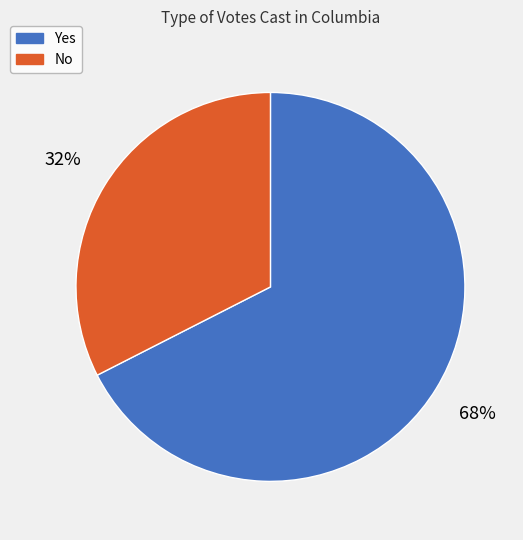

How many slices are in this pie chart?

2